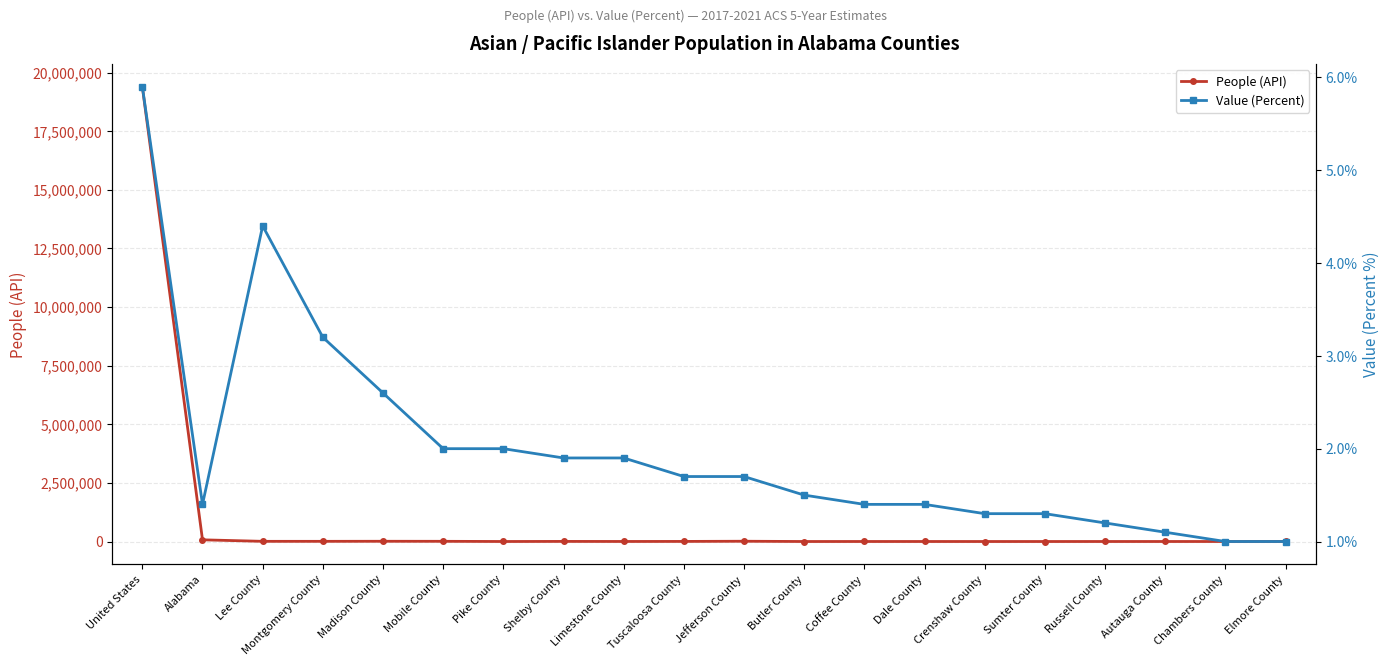

Reading left to right, list all the values displayed in this chart.

People (API): 19398481.0	71863.0	7556.0	7424.0	10109.0	8439.0	652.0	4274.0	1904.0	3837.0	11494.0	280.0	768.0	712.0	179.0	163.0	677.0	647.0	361.0	857.0
Value (Percent): 5.9	1.4	4.4	3.2	2.6	2.0	2.0	1.9	1.9	1.7	1.7	1.5	1.4	1.4	1.3	1.3	1.2	1.1	1.0	1.0